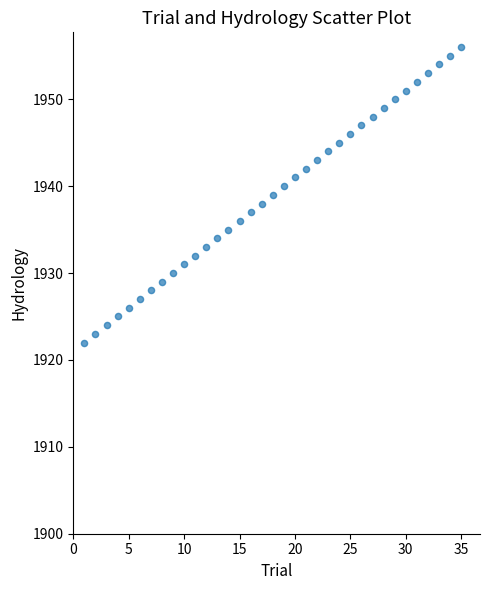

What is the range of X values (max minus min)?

34